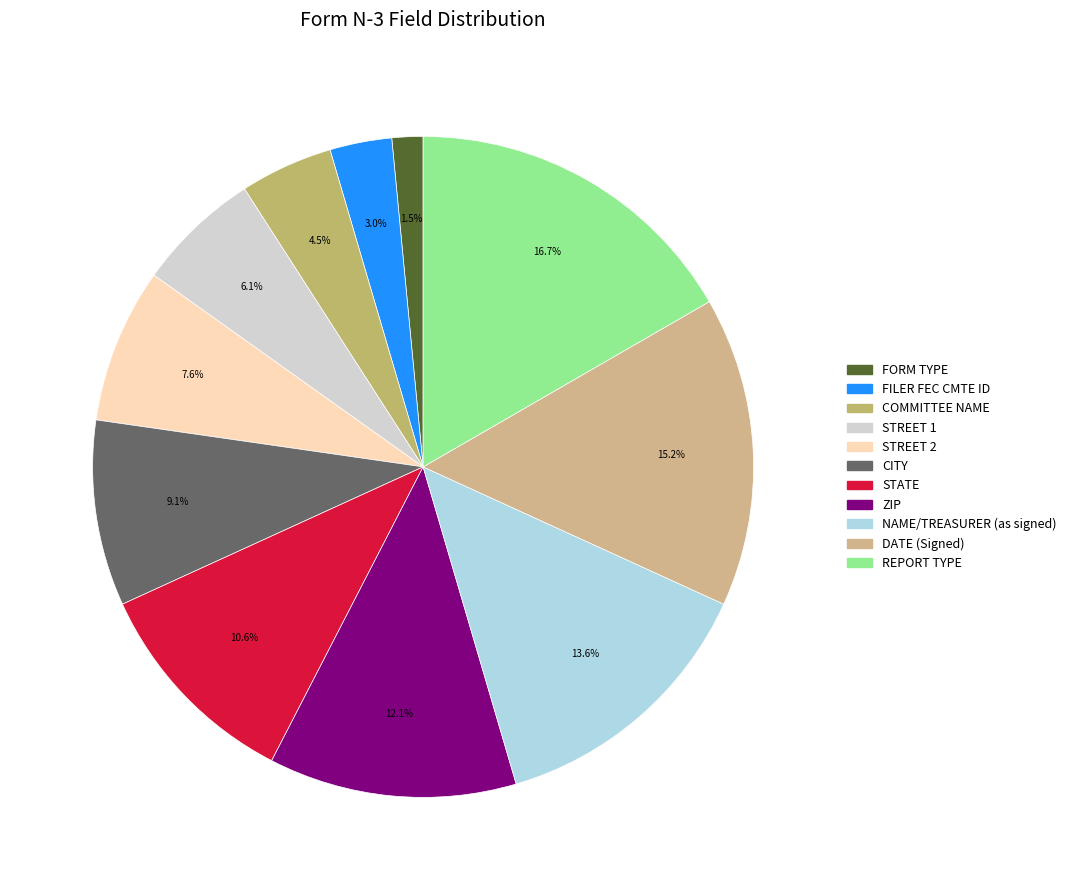

True or false: FORM TYPE accounts for 13% of the total.

False